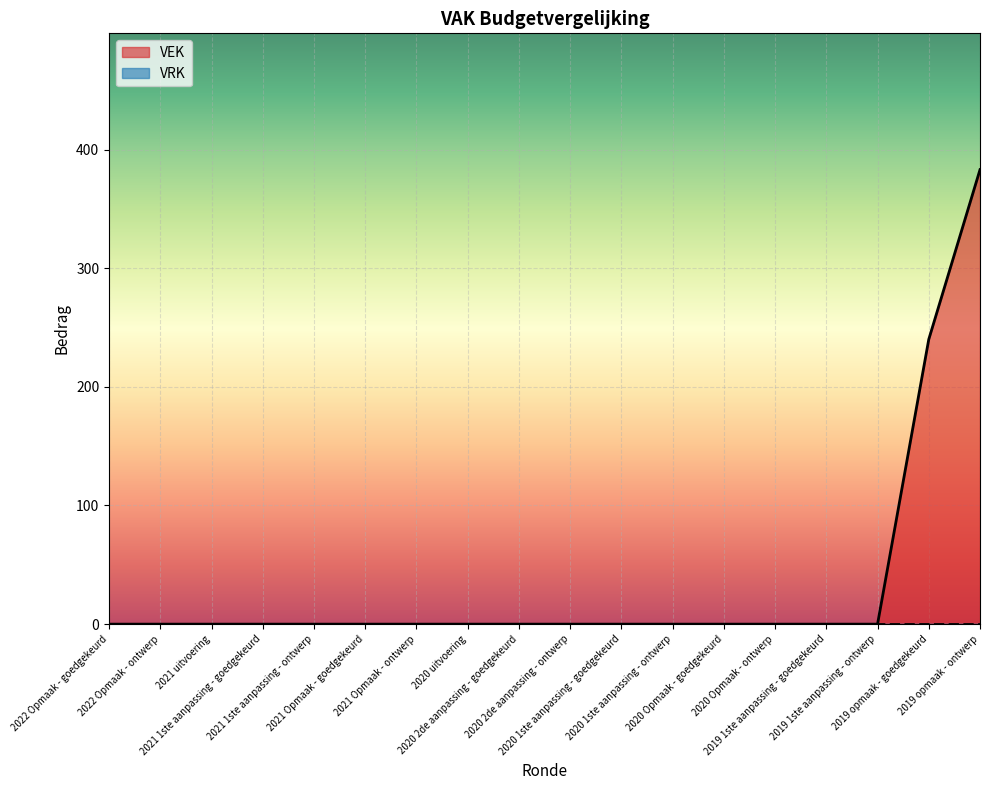

What is the maximum value shown in the chart?

383